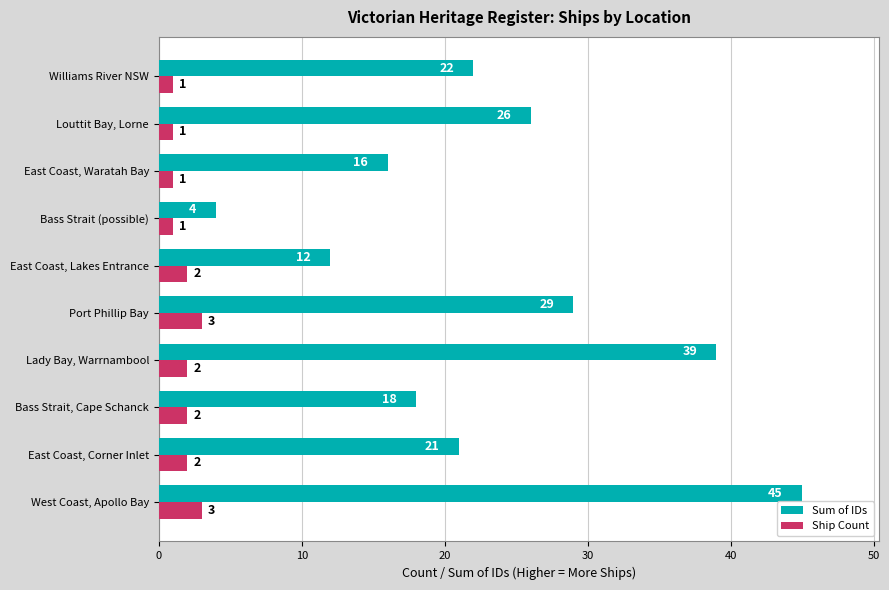

What is the total value across all series at East Coast, Lakes Entrance?

14